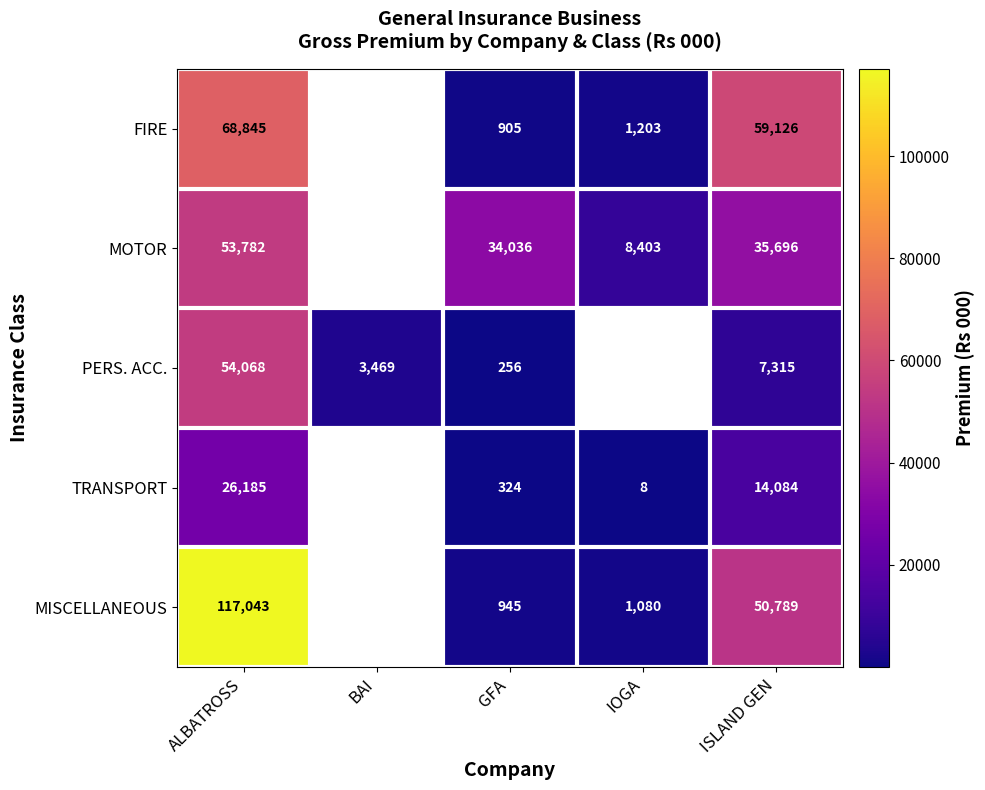

What is the sum of the PERS. ACC. values at GFA and BAI?

3725